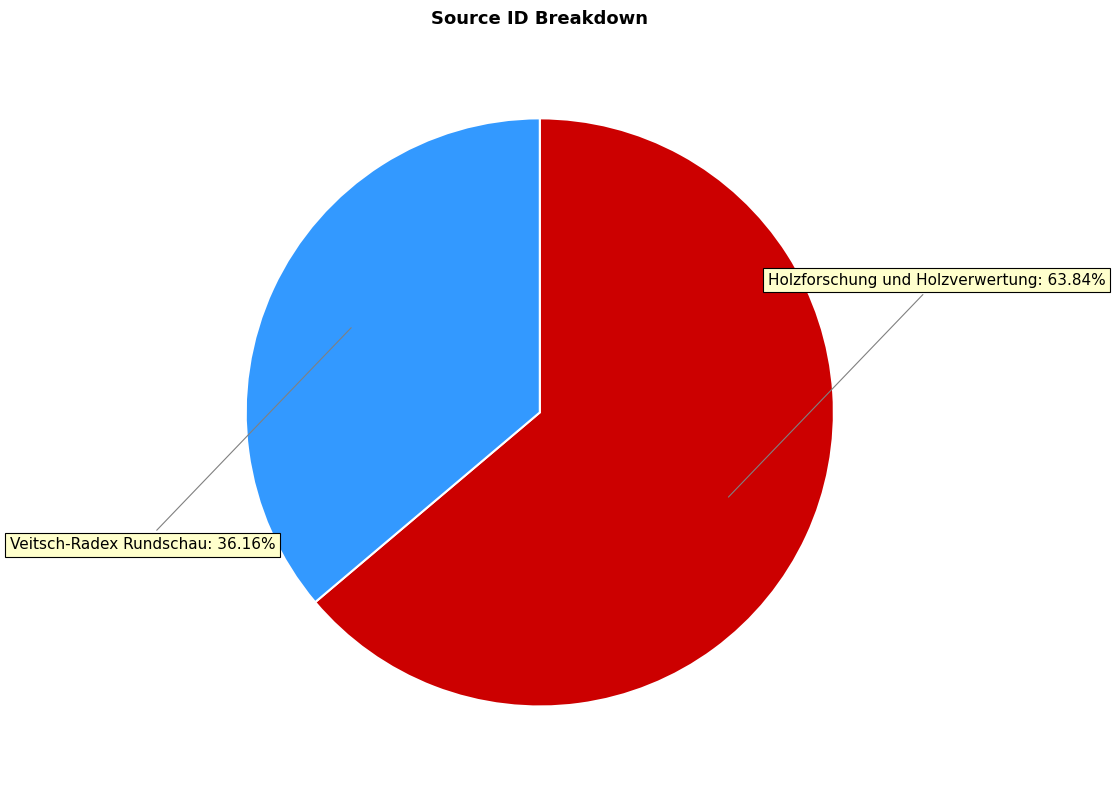

To the nearest percent, what is the average slice percentage?

50%